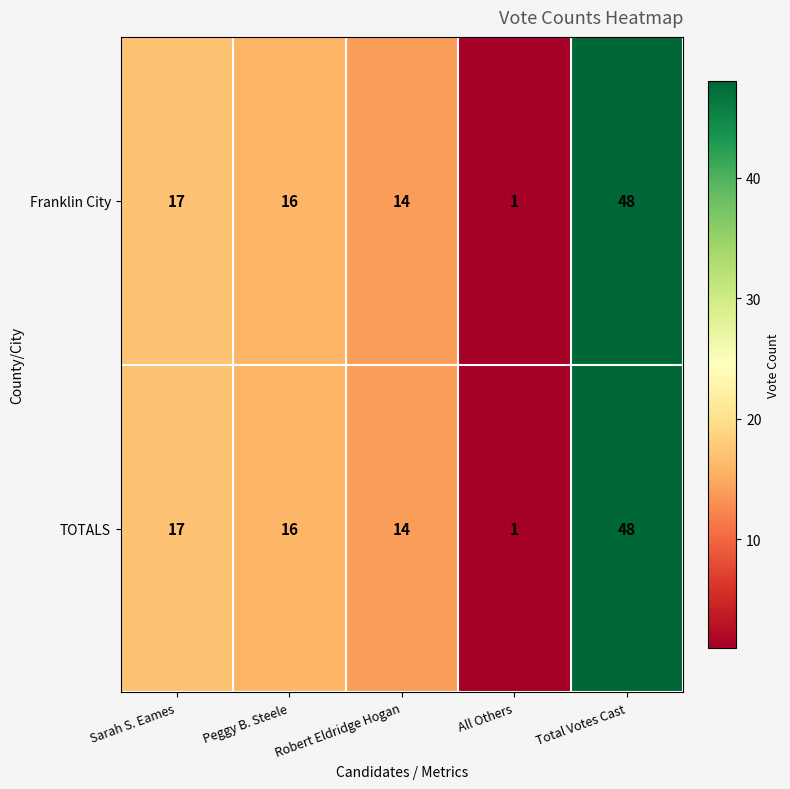

The value of TOTALS at Sarah S. Eames is 17. True or false?

True